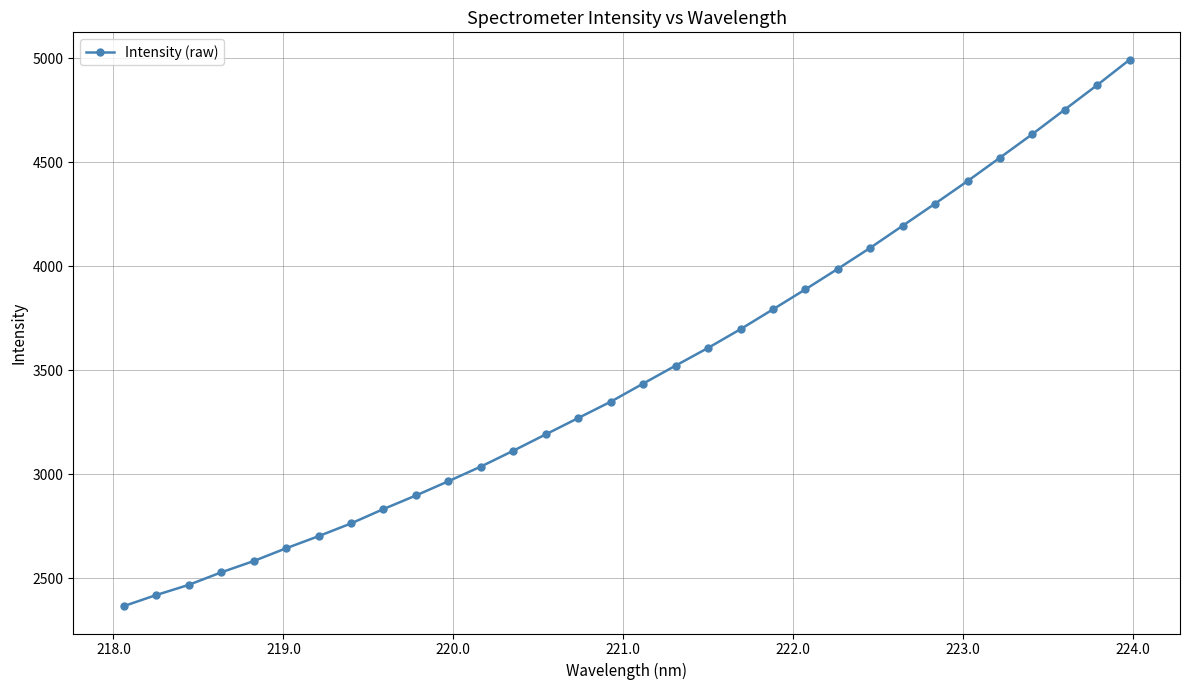

What is the smallest value displayed?

2366.5